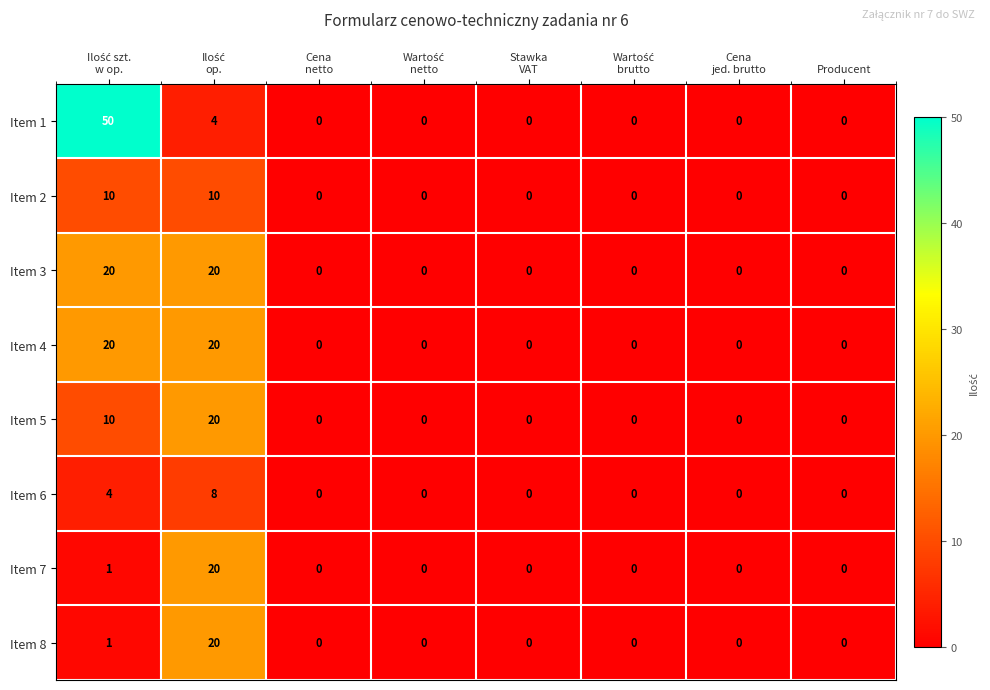

Which series has the largest total across all categories?

Item 1